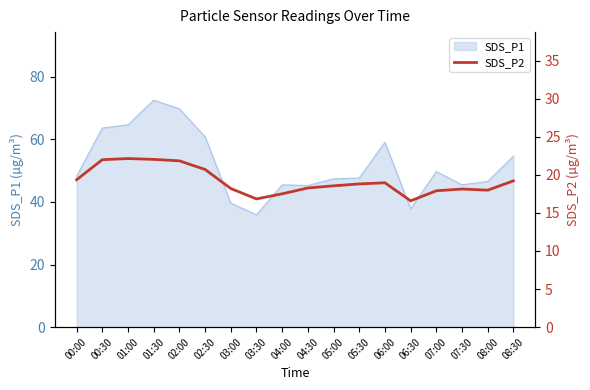

What position from the left is 06:00?

13